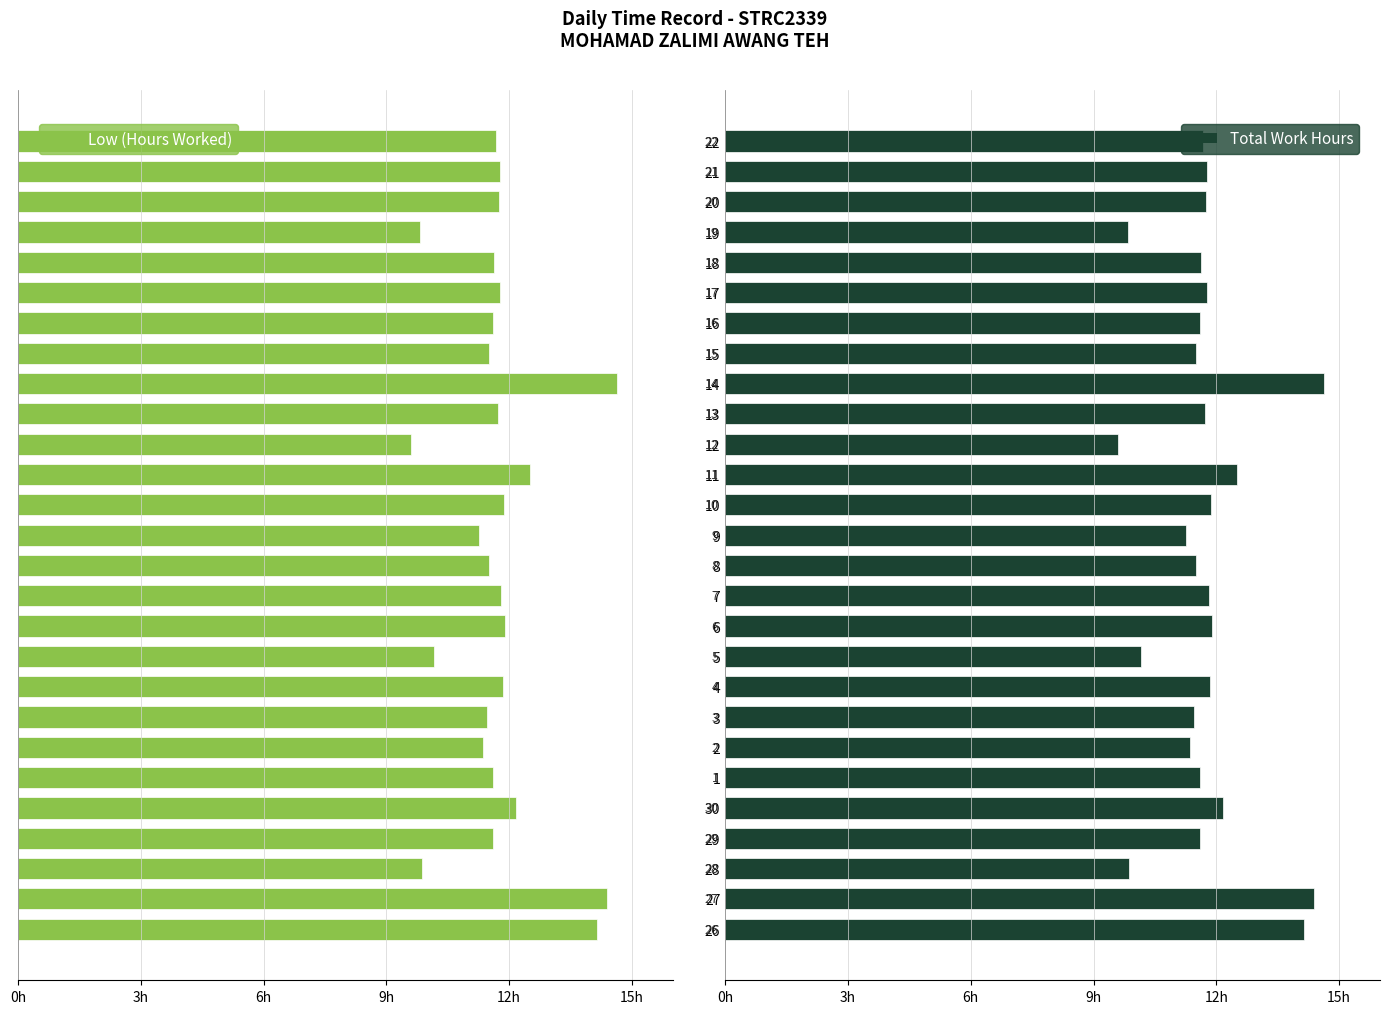

Reading left to right, extract all data points from this chart.

Low (Hours Worked): -14.1	-14.4	-9.9	-11.6	-12.2	-11.6	-11.3	-11.4	-11.8	-10.2	-11.9	-11.8	-11.5	-11.3	-11.9	-12.5	-9.6	-11.7	-14.6	-11.5	-11.6	-11.8	-11.6	-9.8	-11.8	-11.8	-11.7
Total Work Hours: 14.1	14.4	9.9	11.6	12.2	11.6	11.3	11.4	11.8	10.2	11.9	11.8	11.5	11.3	11.9	12.5	9.6	11.7	14.6	11.5	11.6	11.8	11.6	9.8	11.8	11.8	11.7